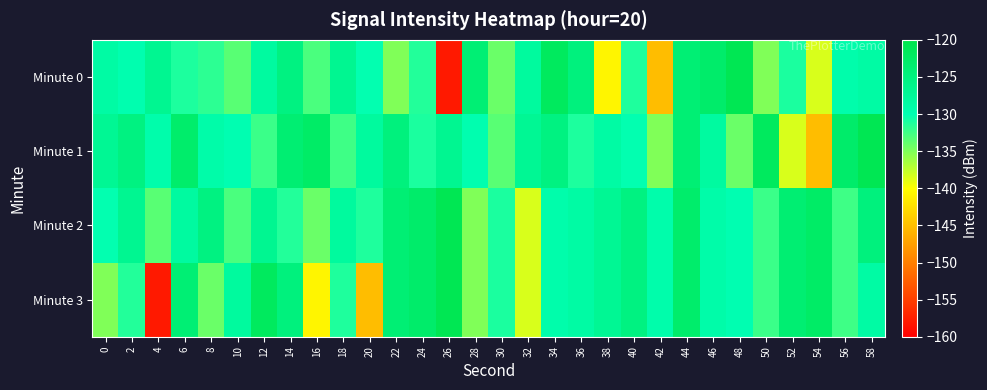

Which series has the widest spread of values?

Minute 0